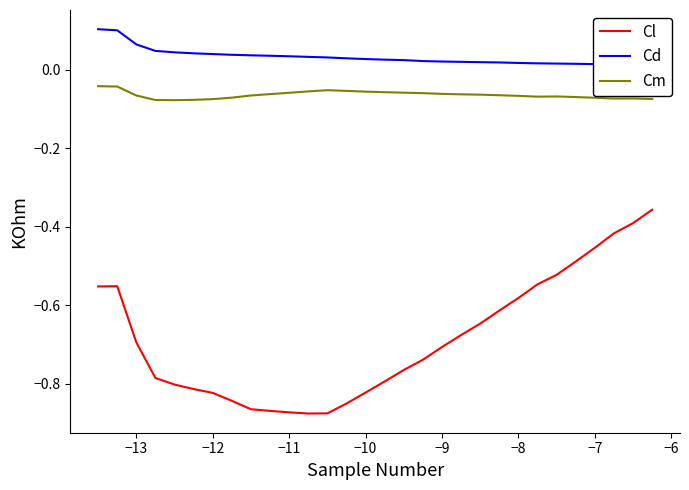

Rank the series by their maximum value, from highest to lowest.

Cd, Cm, Cl